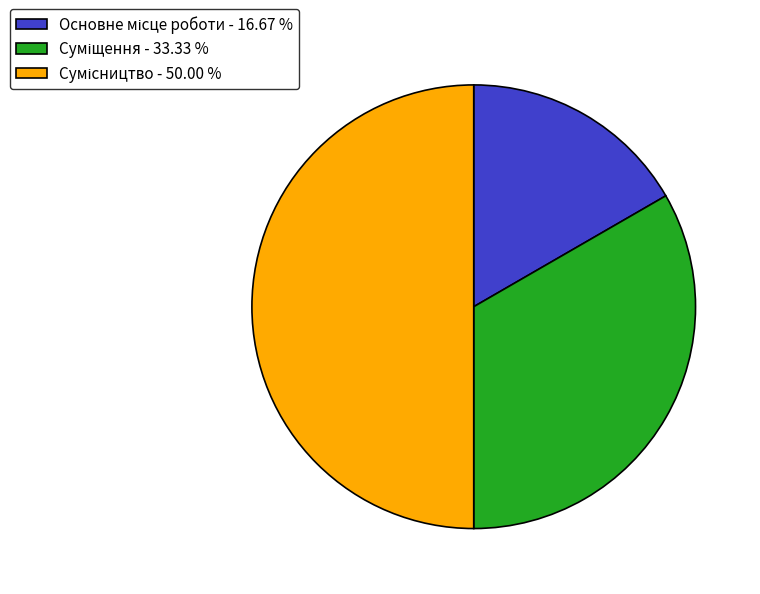

Which slice is the smallest?

Основне місце роботи